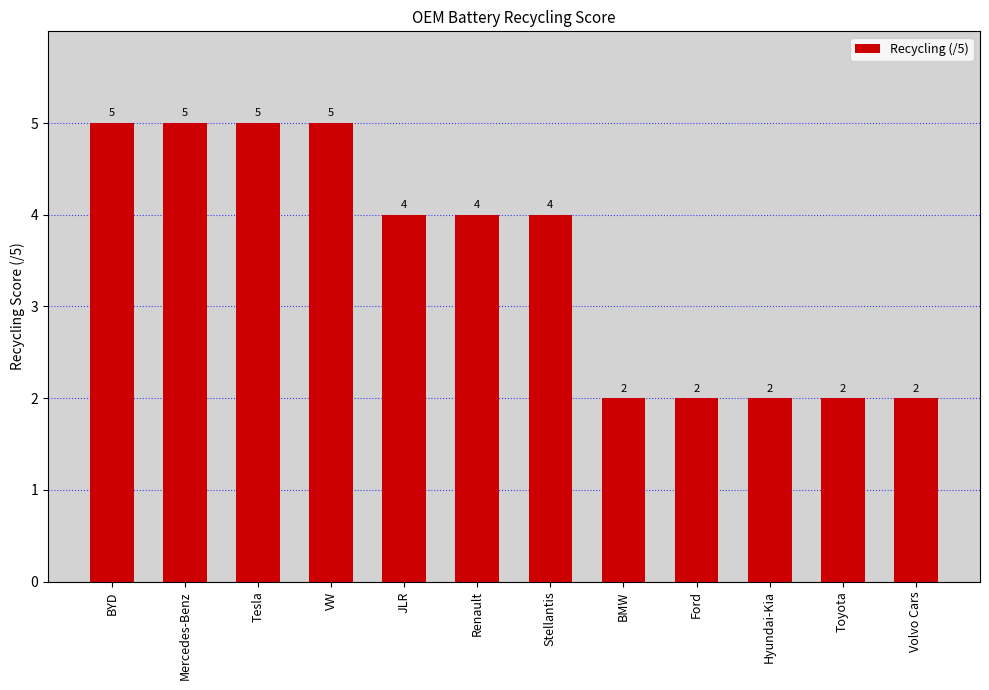

The value at Volvo Cars is 2. True or false?

True